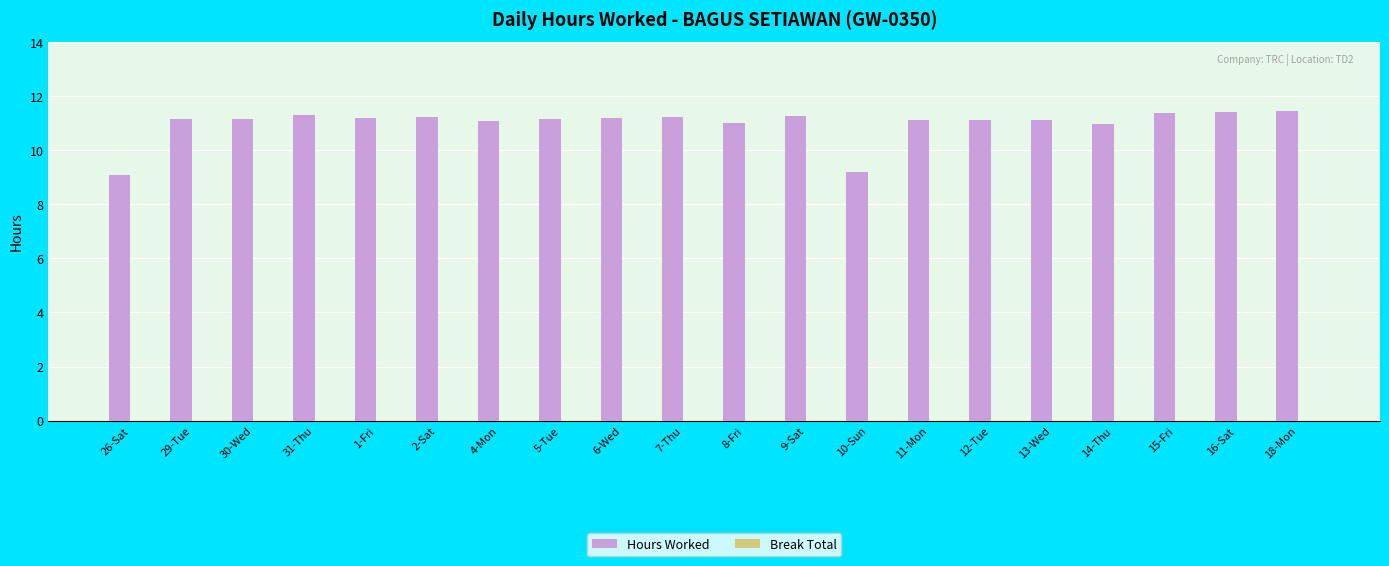

What position from the left is 9-Sat?

12